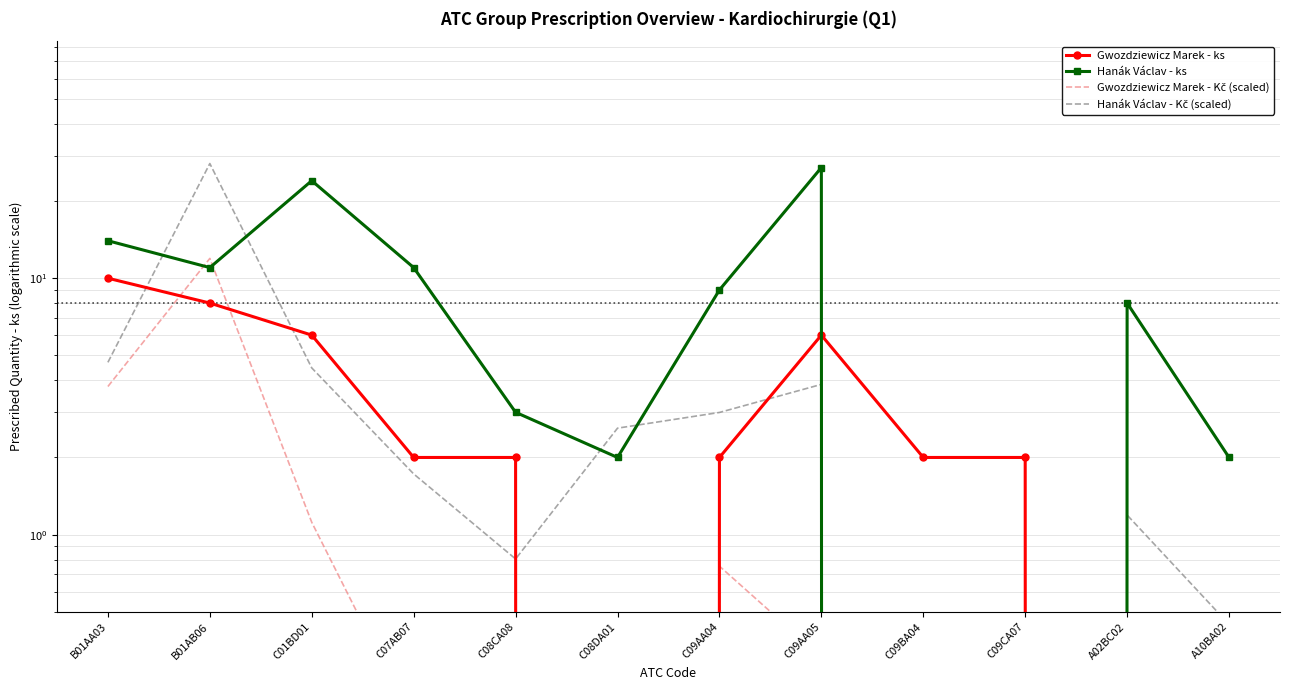

The value of Hanák Václav - Kč (scaled) at A02BC02 is 1.2. True or false?

True